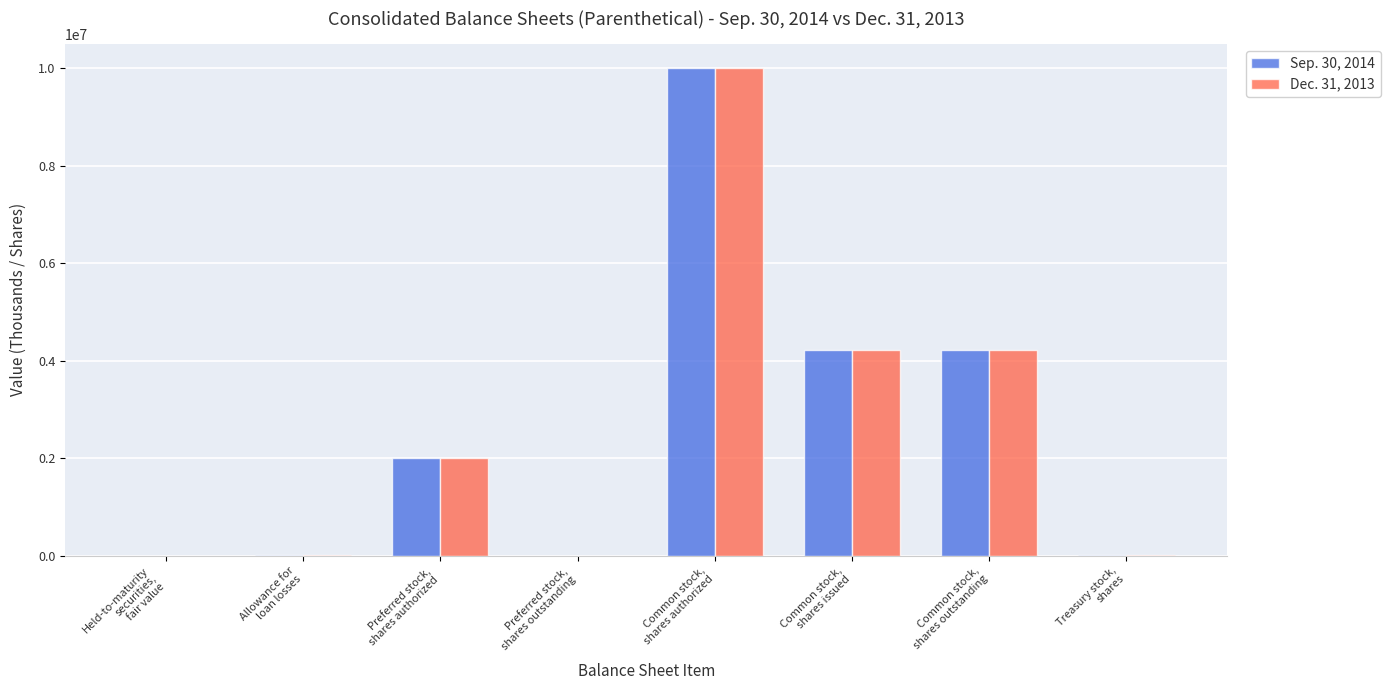

Read the Sep. 30, 2014 value at Common stock,
shares outstanding, to the nearest 10.

4212830